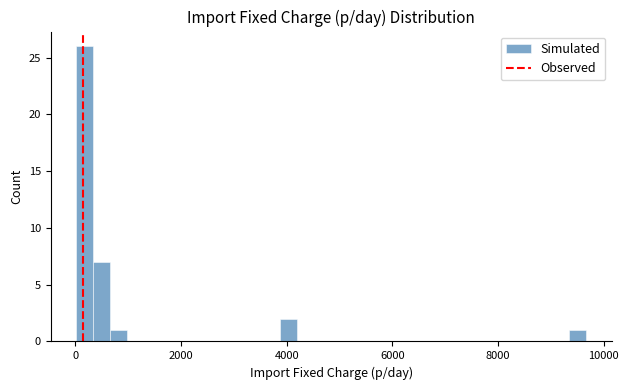

Around what value on the x-axis is the tallest bar? Give the approximate position of its centre, as read against the axis.

200